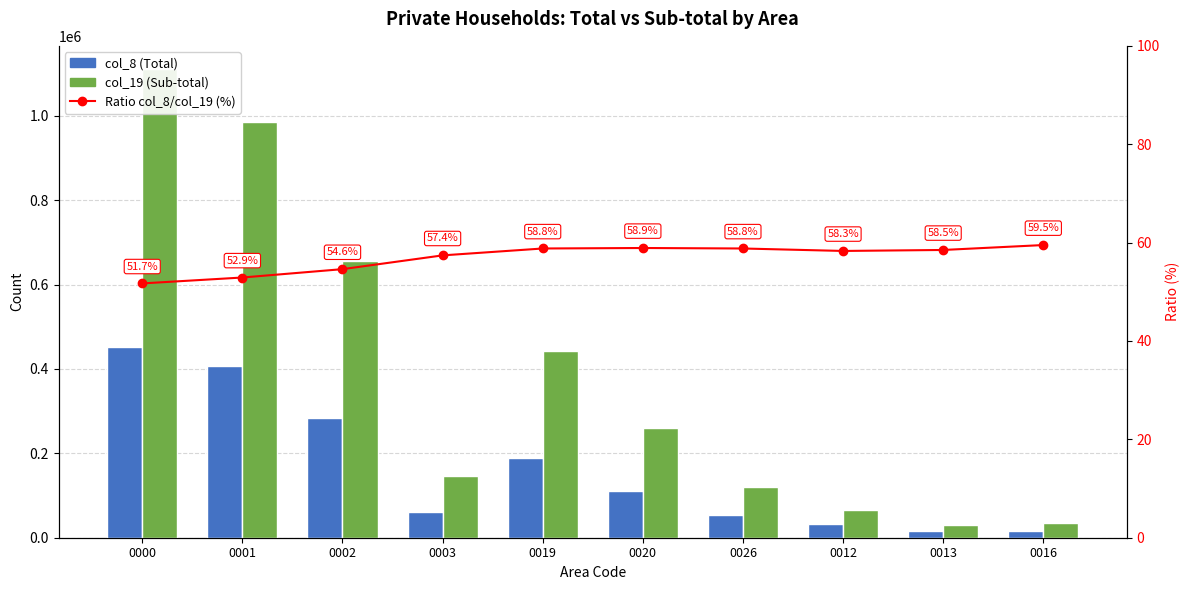

True or false: col_19 (Sub-total) has a value of 61055.7 at 0020.

False